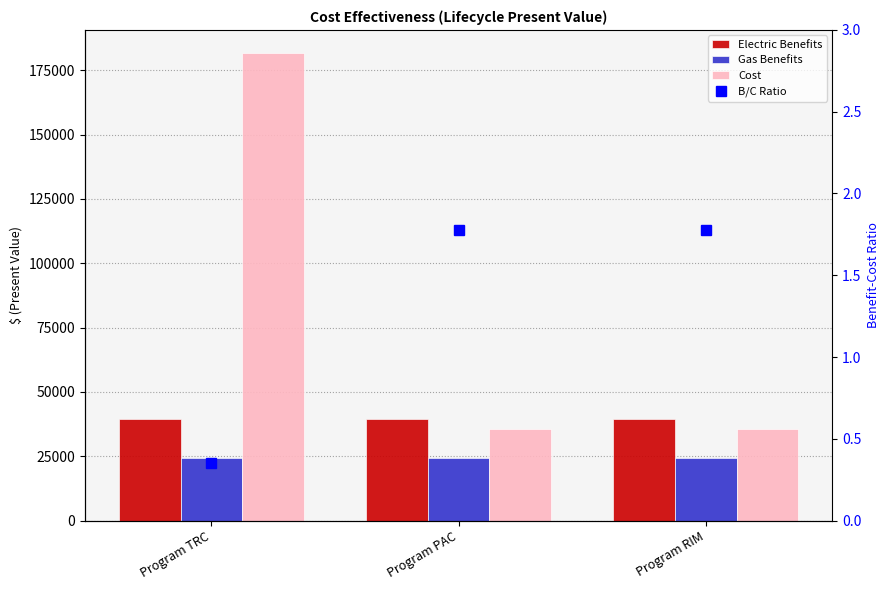

True or false: B/C Ratio has a value of 2.6 at Program RIM.

False